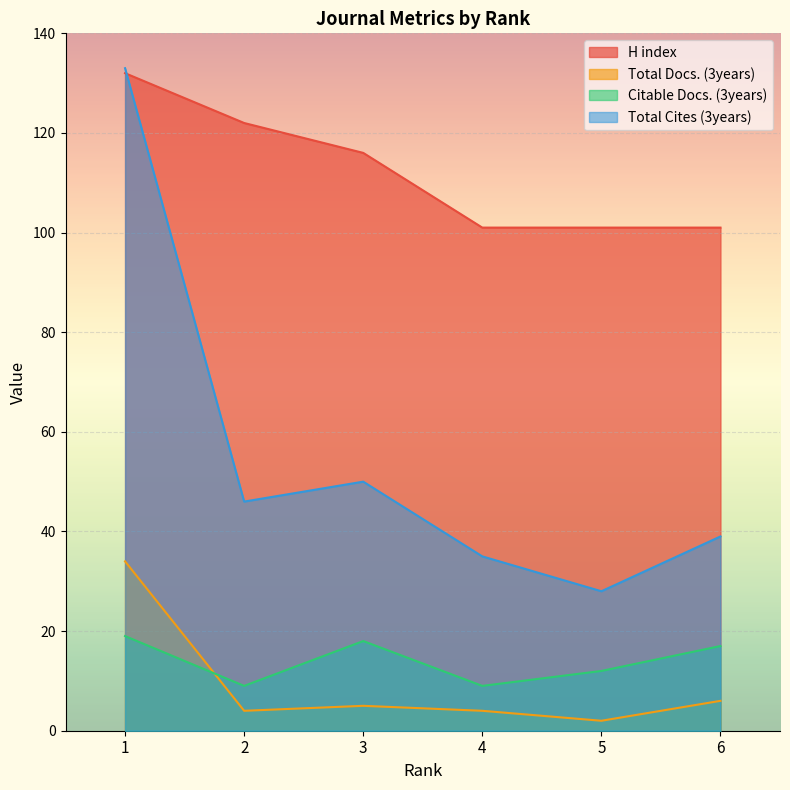

What is the minimum value for Citable Docs. (3years)?

9